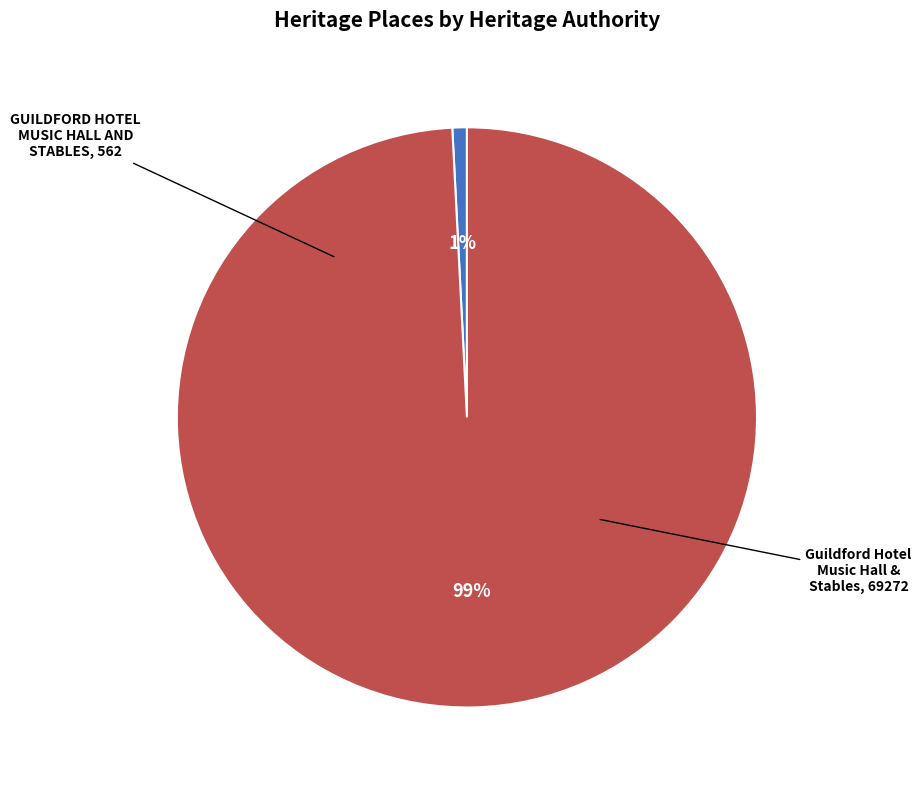

To the nearest percent, what is the difference between the largest and smallest slice percentages?

98%